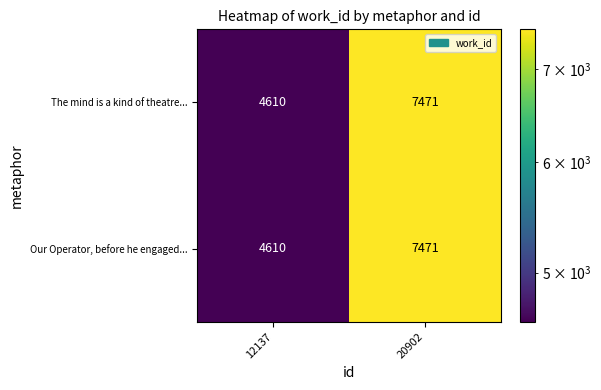

Which label corresponds to the smallest value in the chart?

12137